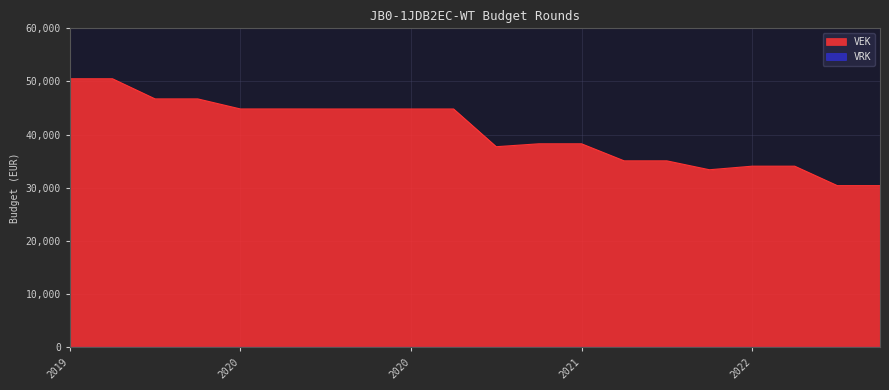

What is the greatest value displayed?

50513